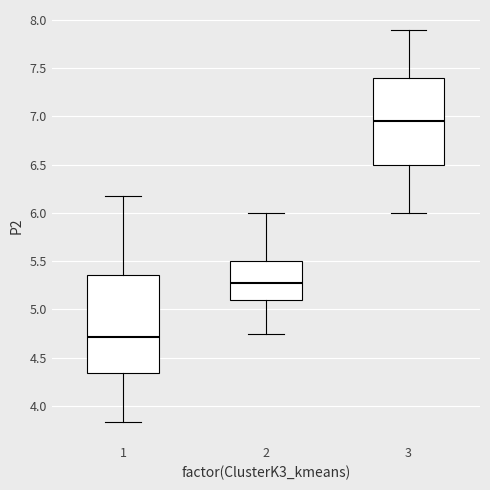

Reading left to right, transcribe this box plot: for each box, give where its median line is, the range the box spans, and where its two whiskers end, as read against the y-axis. The values are not printed on the chart, so give them approximately, as read against the axis.

1: median 4.70, box 4.35 to 5.35, whiskers 3.85 to 6.20
2: median 5.30, box 5.10 to 5.50, whiskers 4.75 to 6.00
3: median 6.95, box 6.50 to 7.40, whiskers 6.00 to 7.90